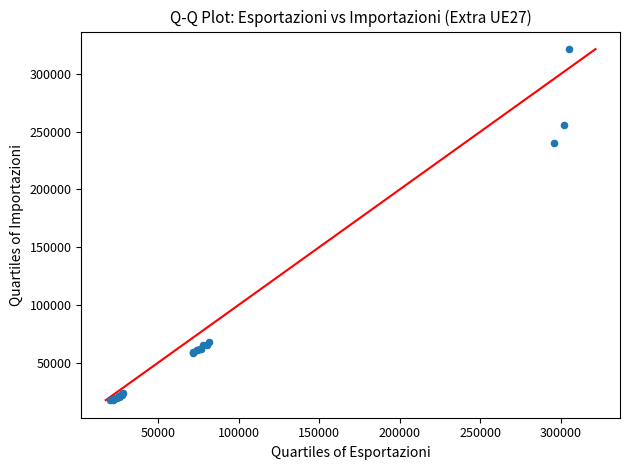

What Y value in the scatter plot is closest to 169539?

240322.6